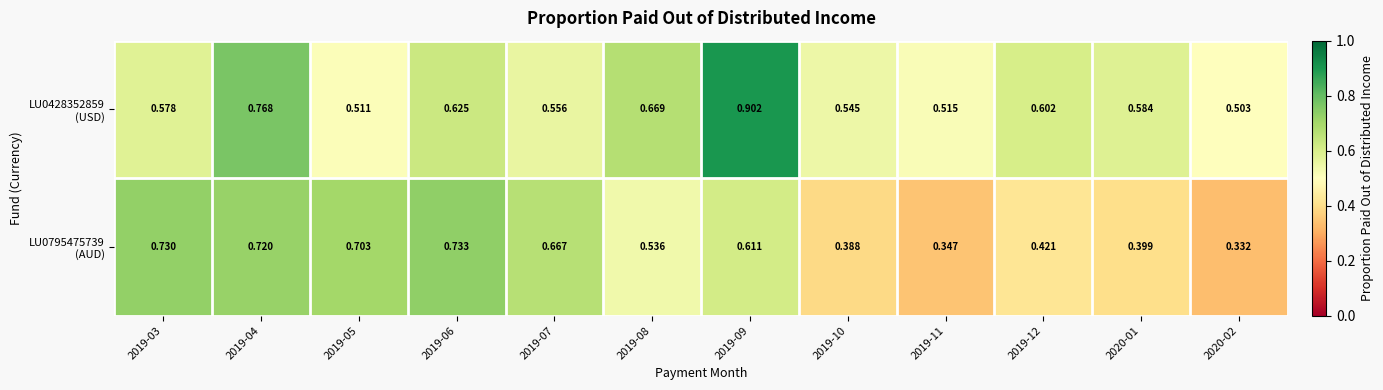

What is the minimum value shown in the chart?

0.3